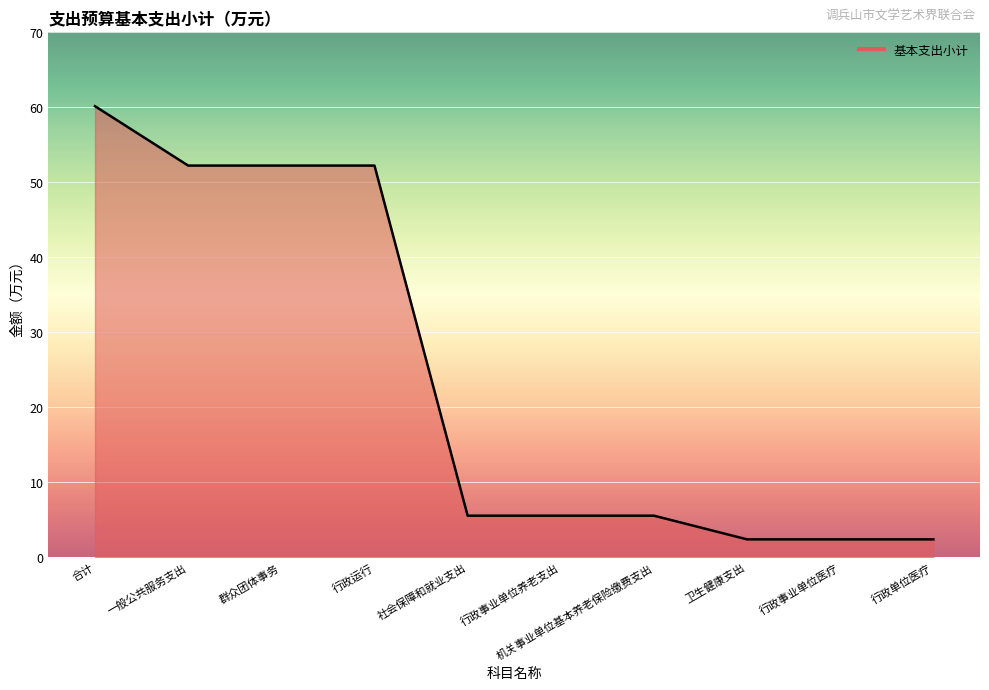

Between 行政事业单位养老支出 and 卫生健康支出, which is larger?

行政事业单位养老支出